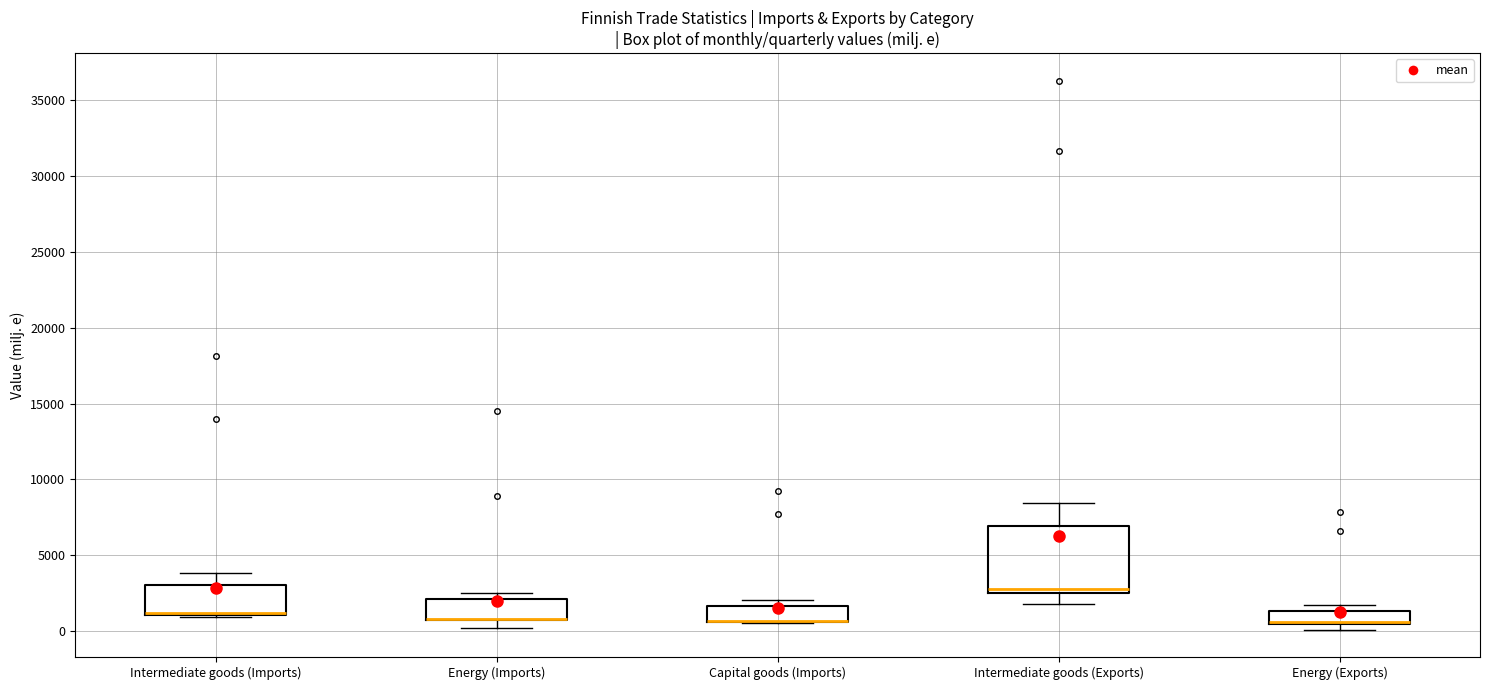

Reading left to right, read every box against the y-axis: the position of its median line, the range the box covers, and the ends of its whiskers. The values are not printed on the chart, so give them approximately, as read against the axis.

Intermediate goods (Imports): median 1000 (drawn on the box's lower edge), box 1000 to 3000, whiskers 1000 (just below the box's lower edge) to 4000
Energy (Imports): median 1000 (drawn on the box's lower edge), box 500 to 2000, whiskers 0 to 2500
Capital goods (Imports): median 500 (drawn on the box's lower edge), box 500 to 1500, whiskers 500 to 2000
Intermediate goods (Exports): median 2500 (just above the box's lower edge), box 2500 to 7000, whiskers 2000 to 8500
Energy (Exports): median 500 (drawn on the box's lower edge), box 500 to 1500, whiskers 0 to 1500 (just above the box's upper edge)